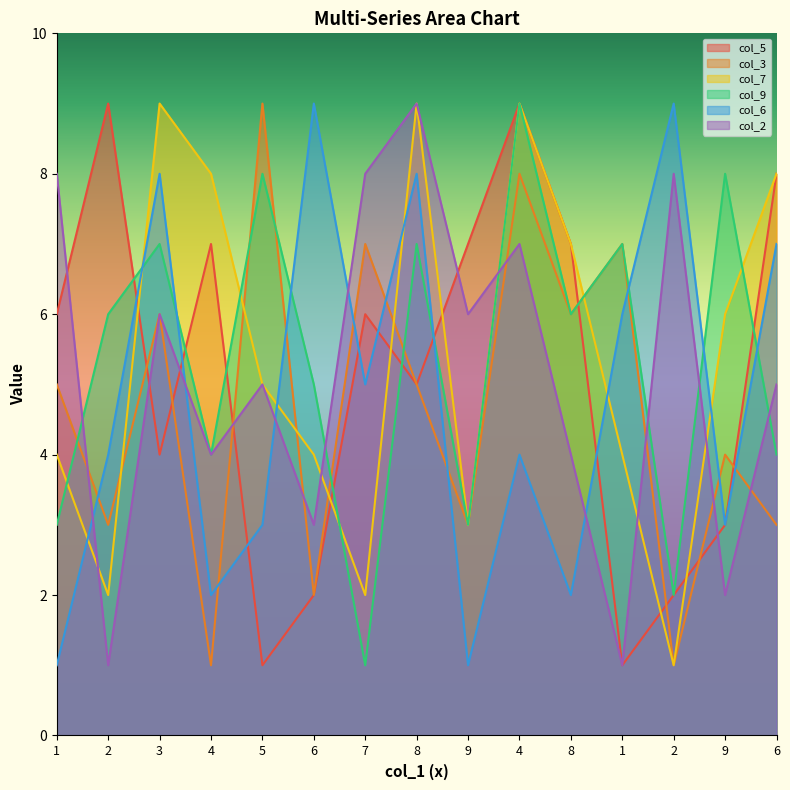

Is the value of col_3 at 2 greater than the value of col_2 at 9?

No